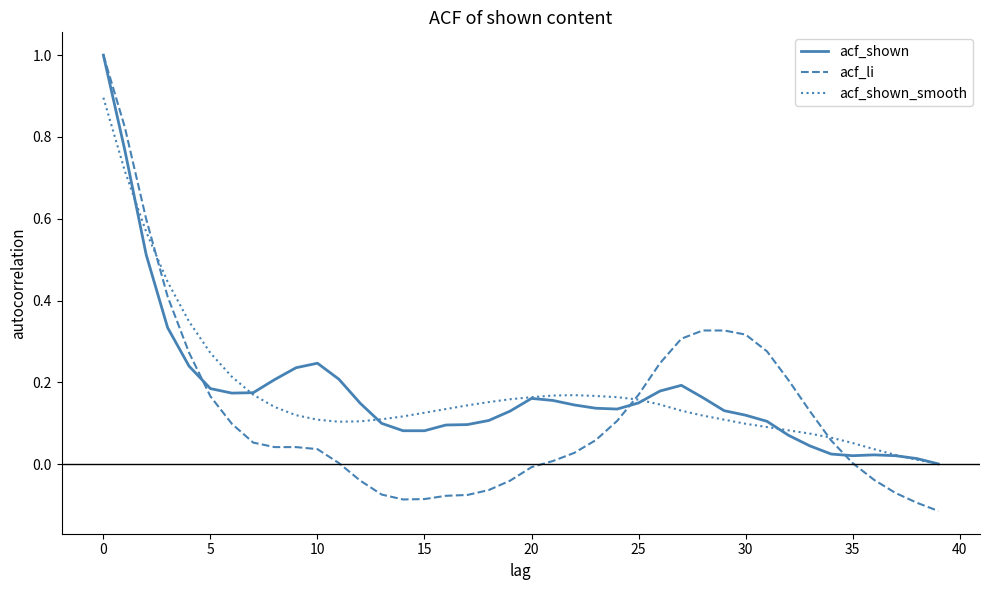

What is the maximum value shown in the chart?

1.0